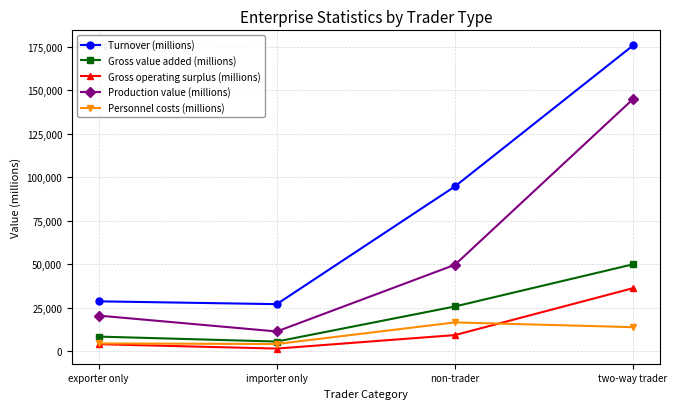

True or false: Gross value added (millions) and Production value (millions) cross at least once.

False